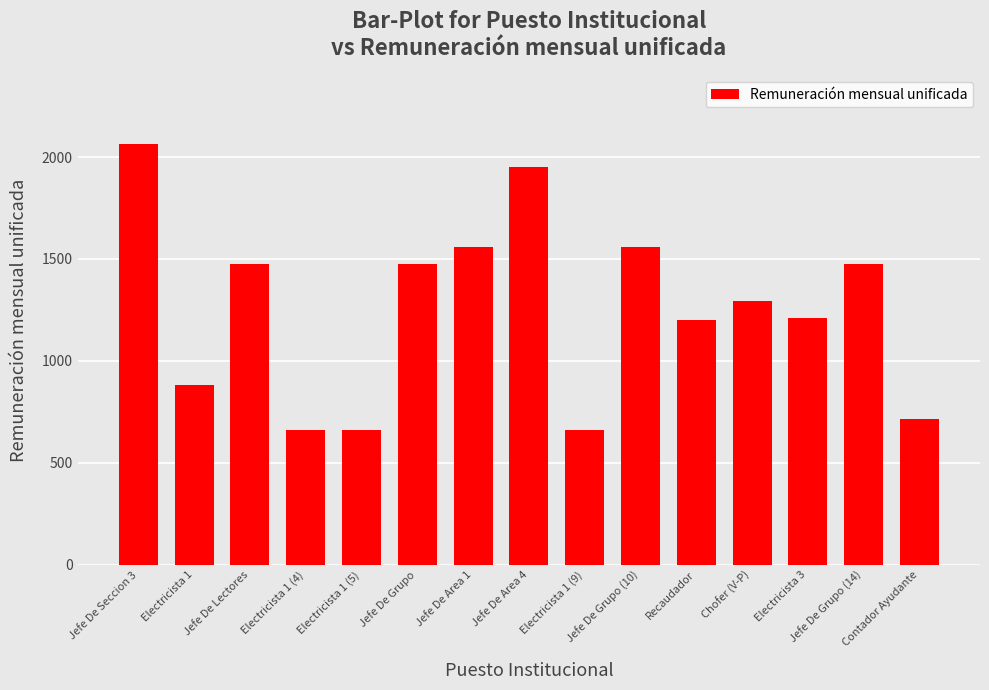

What is the difference between the values at Electricista 1 (4) and Contador Ayudante?

55.0